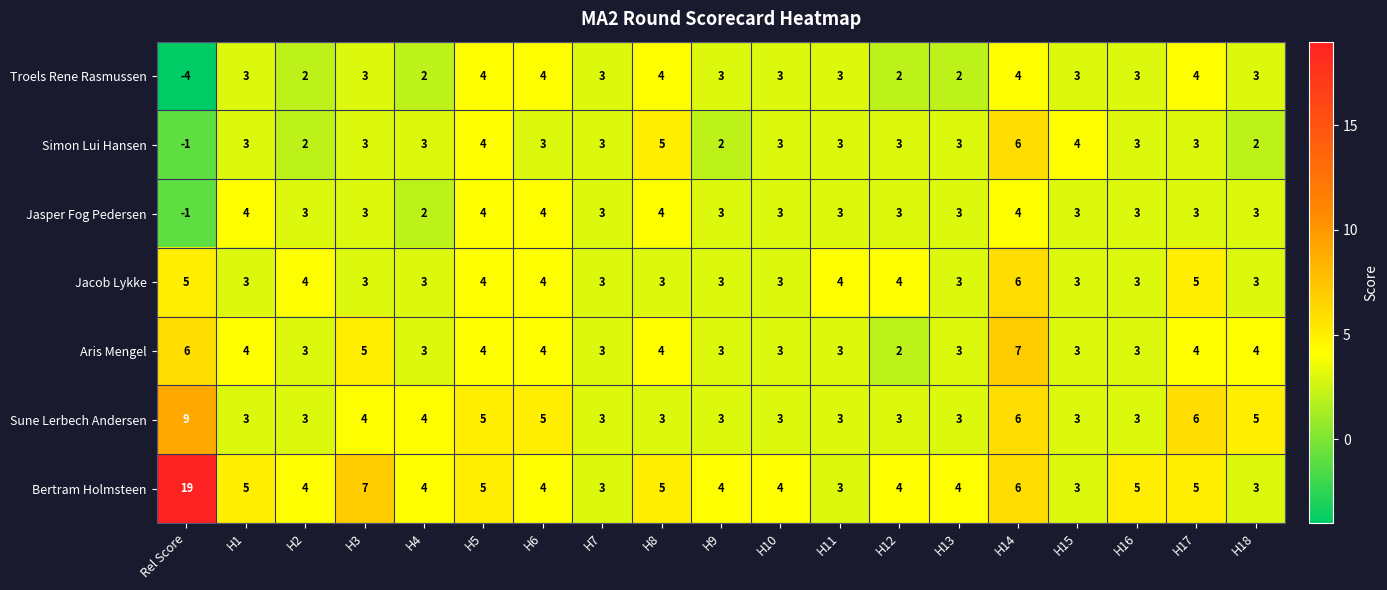

What is the sum of the Jacob Lykke values at H4 and H7?

6